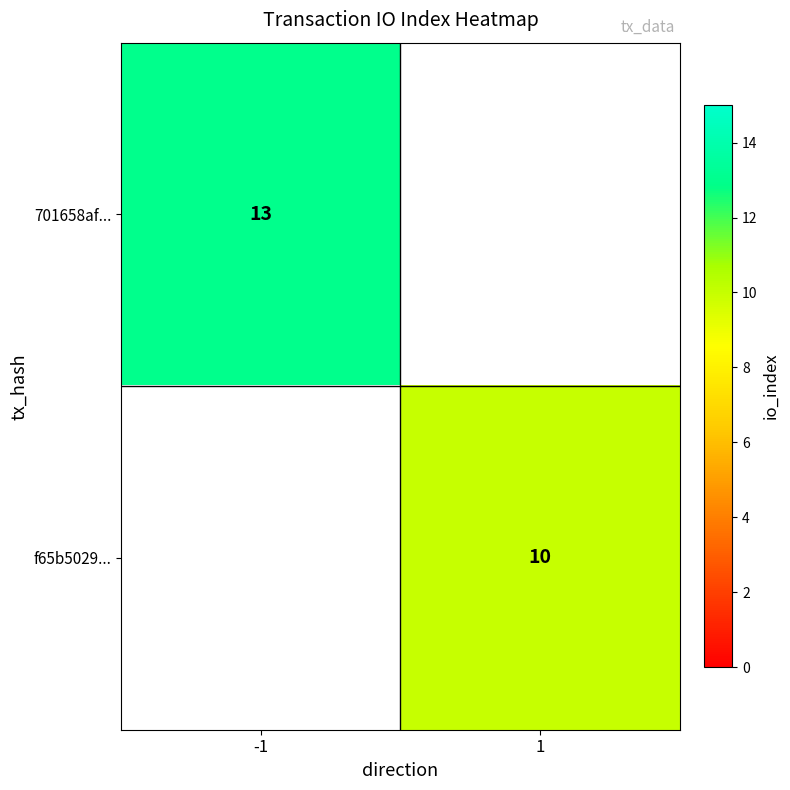

True or false: 701658af... has a value of 5 at -1.

False